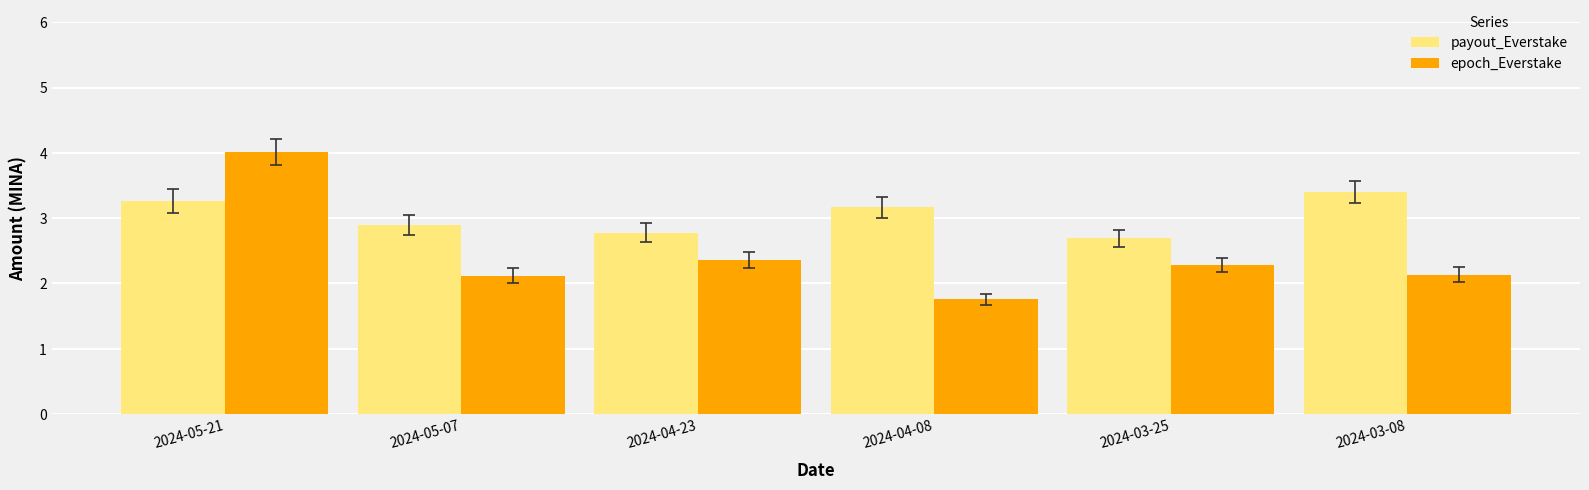

What is the minimum value shown in the chart?

1.8